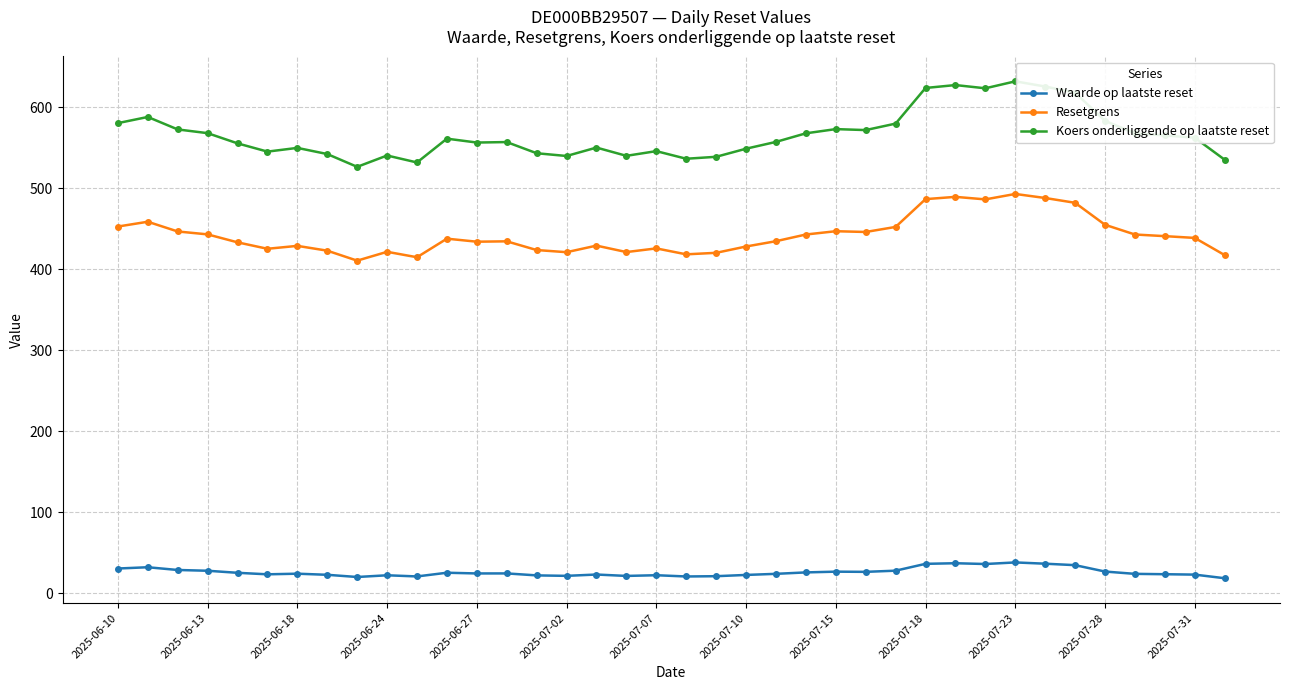

Which series has the largest range (max minus min)?

Koers onderliggende op laatste reset